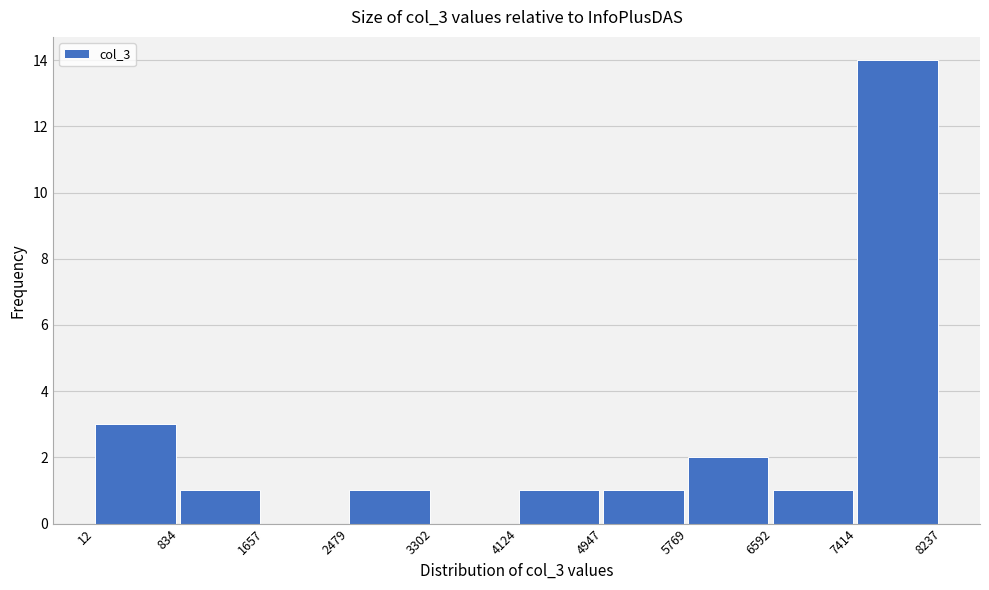

Over which range of the x-axis is the bar tallest?

7414 to 8237